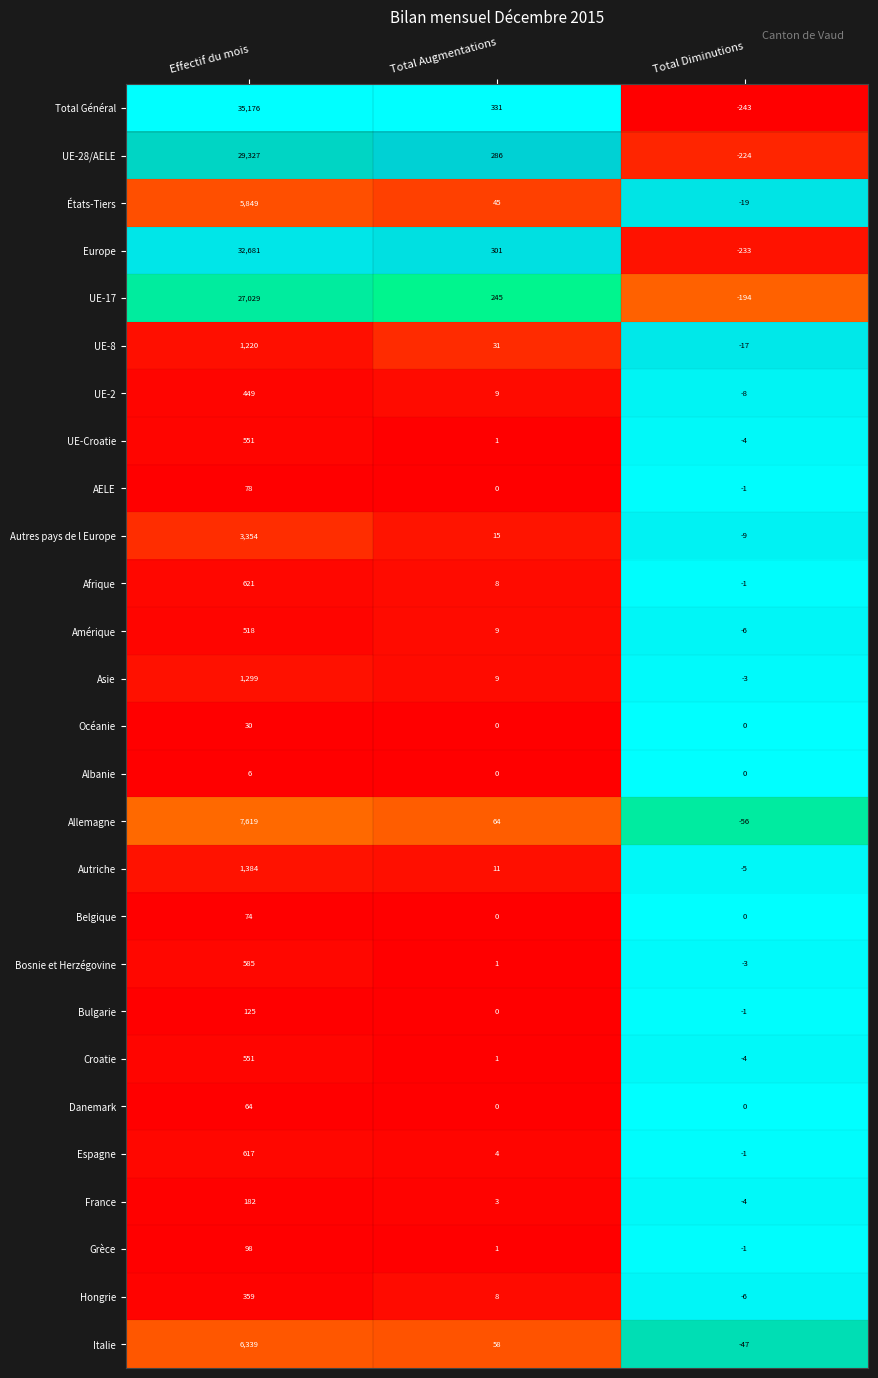

Which series changed the most between Effectif du mois and Total Augmentations?

Total Général